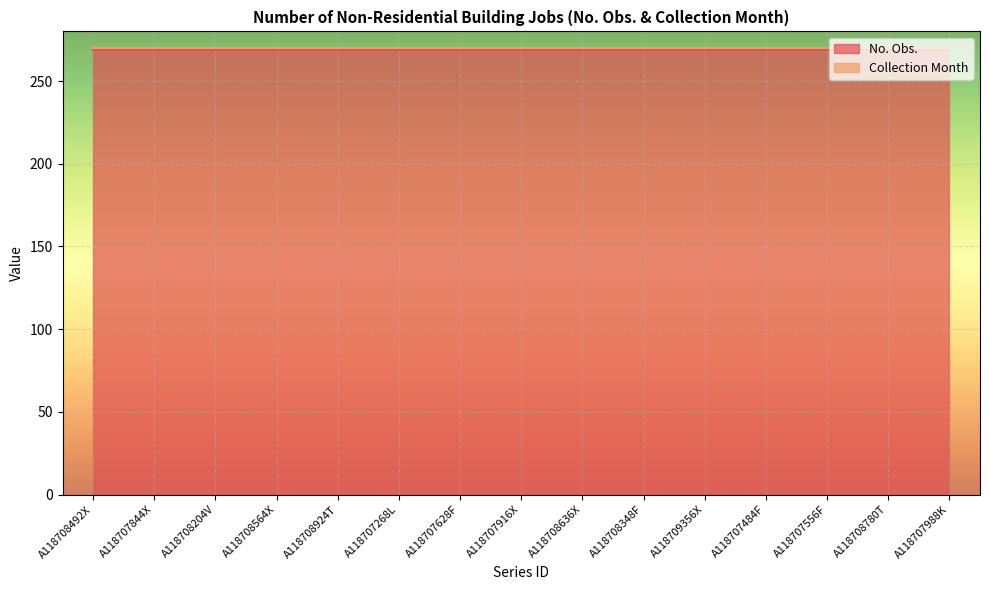

True or false: Collection Month and No. Obs. cross at least once.

False